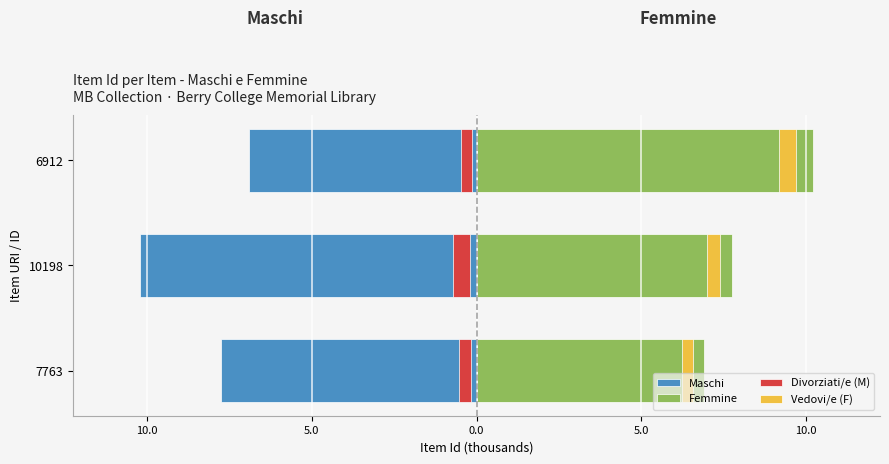

Are the bars horizontal?

Yes